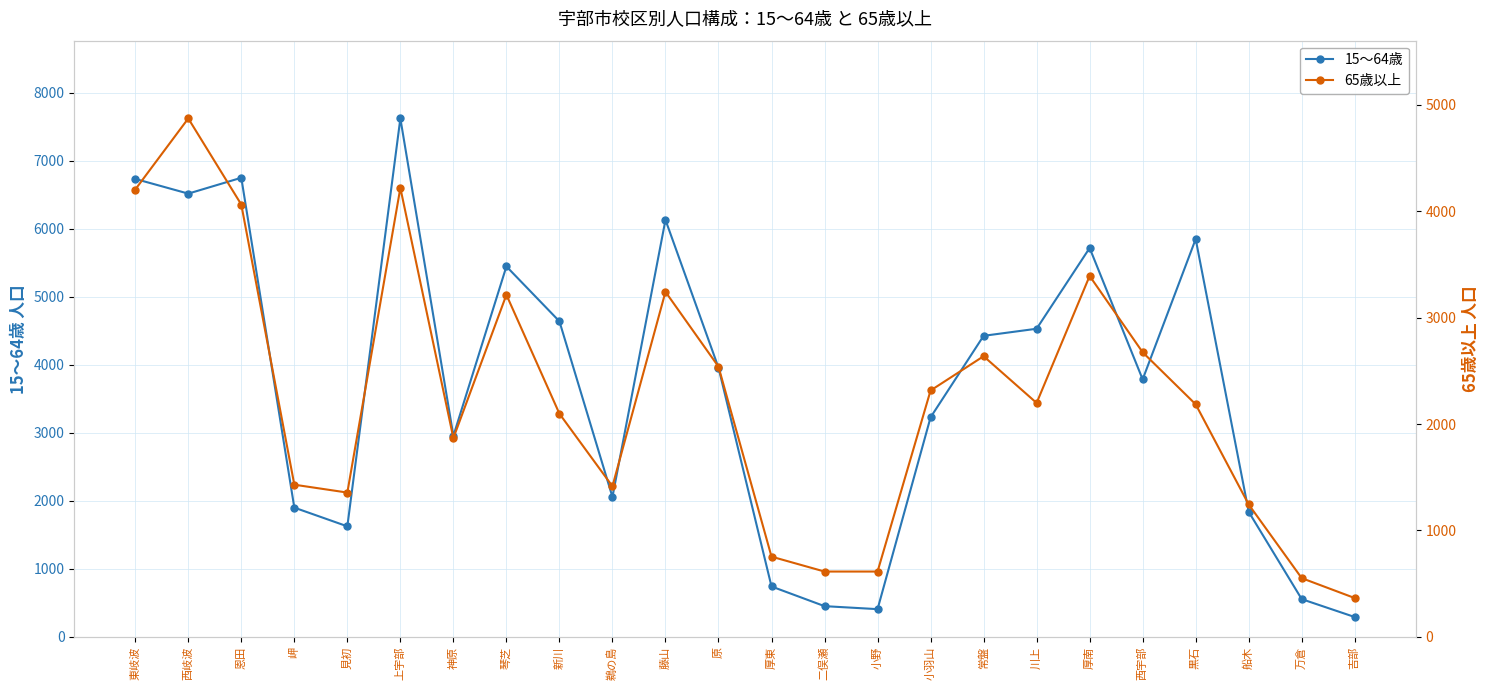

At which category does 15～64歳 reach its first local peak?

恩田